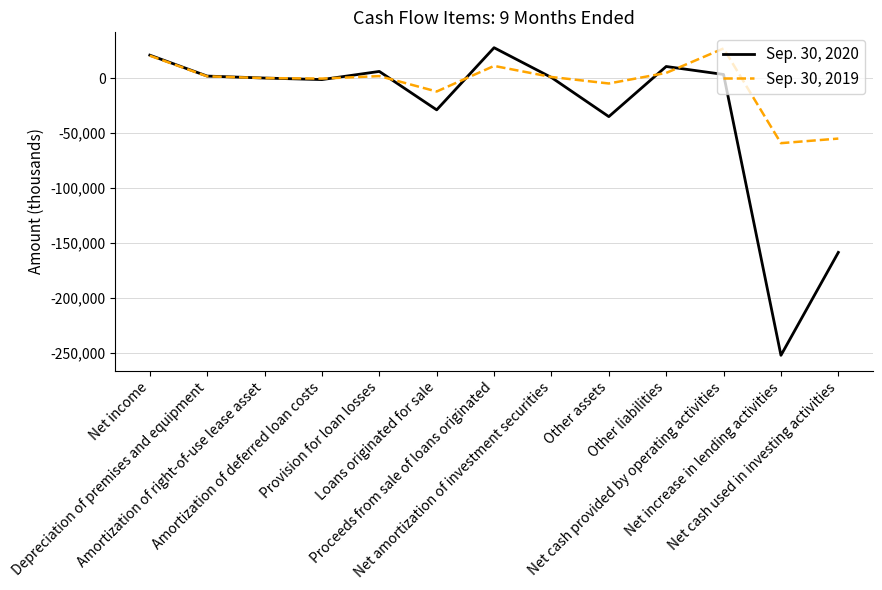

What is the difference between the maximum and second lowest values in the Sep. 30, 2019 series?

82098